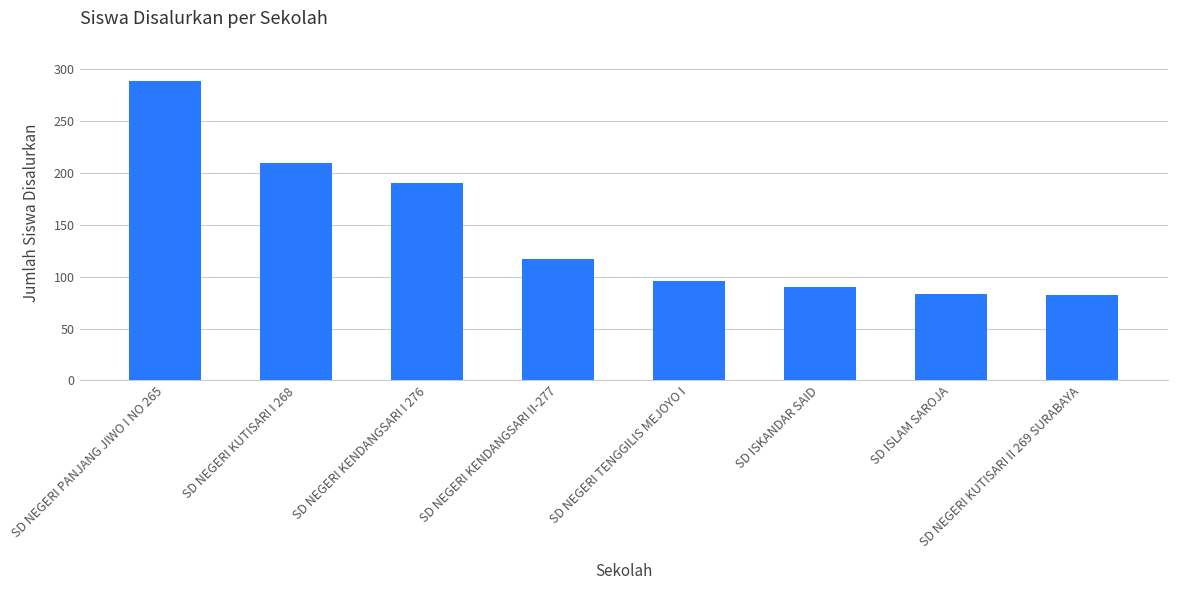

Read the value at SD NEGERI KENDANGSARI I 276, to the nearest 10.

190